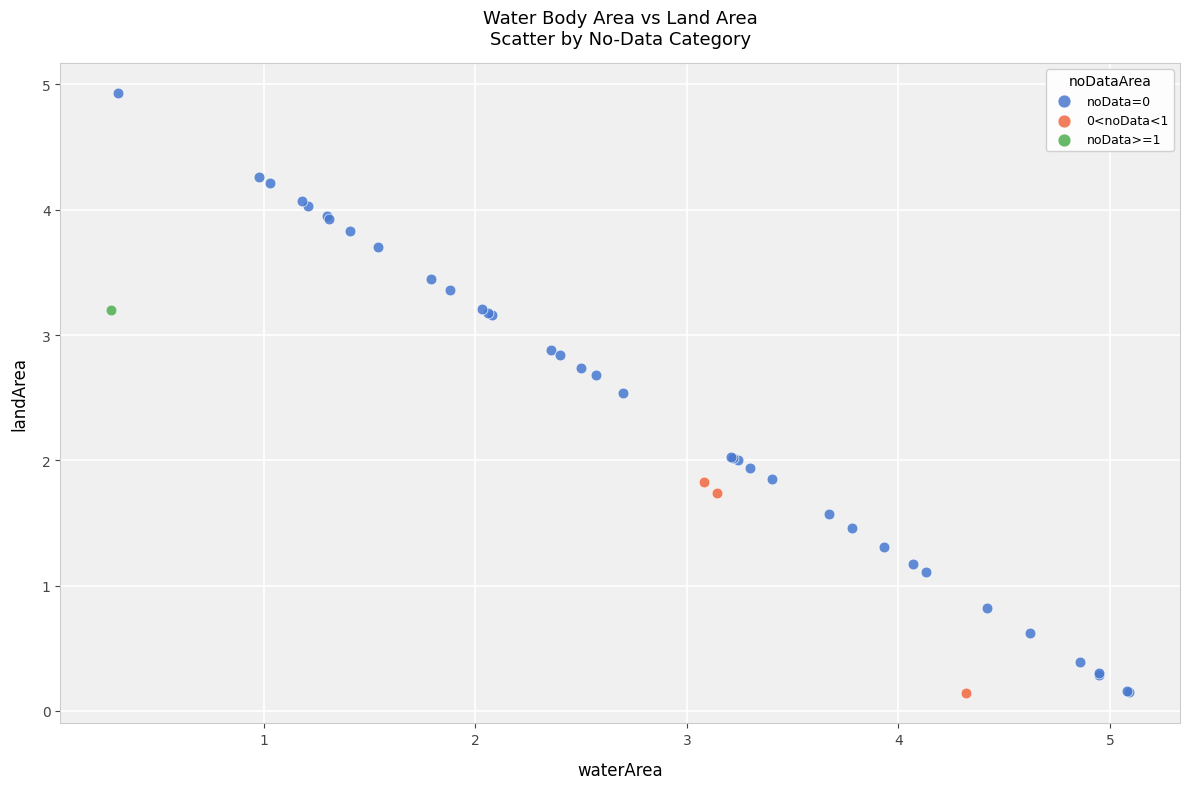

What are all the series names shown in the legend?

noData=0, 0<noData<1, noData>=1